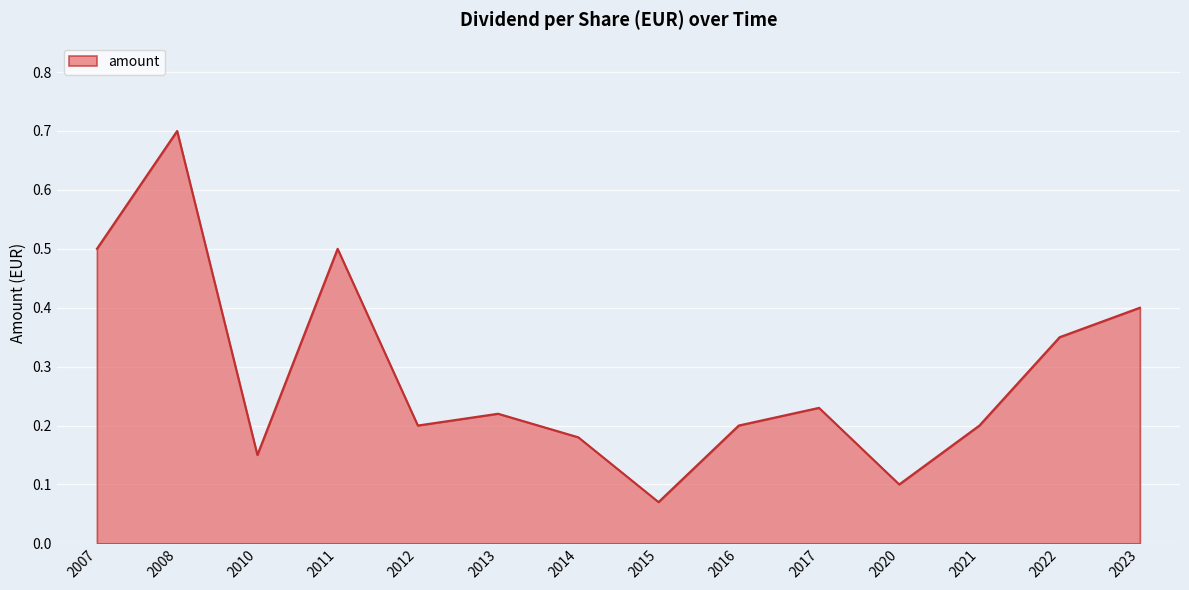

What is the difference between the maximum and minimum values?

0.6